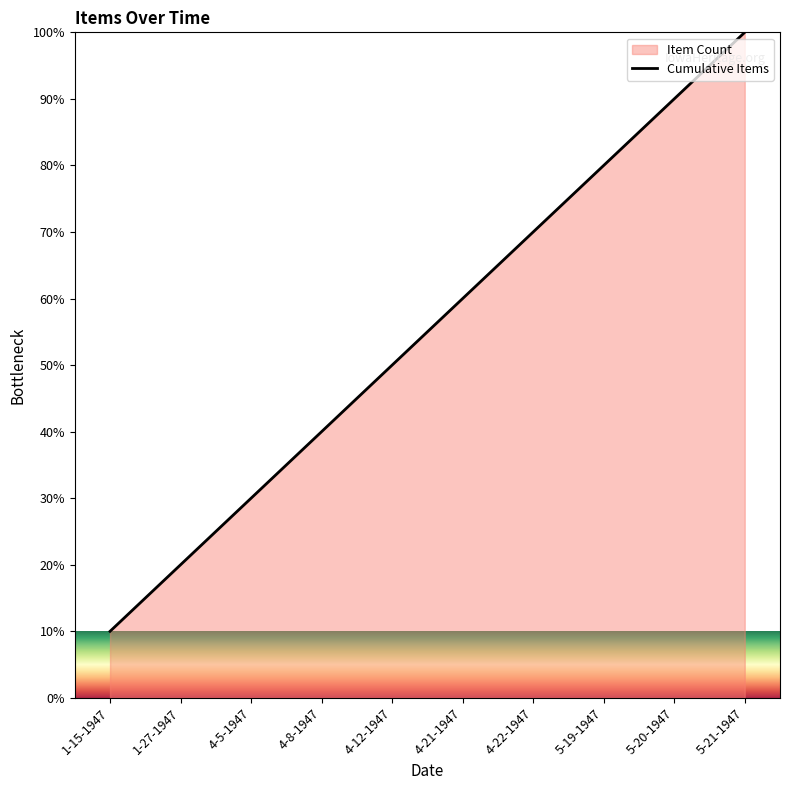

Reading left to right, list all the values displayed in this chart.

1-15-1947=10	1-27-1947=20	4-5-1947=30	4-8-1947=40	4-12-1947=50	4-21-1947=60	4-22-1947=70	5-19-1947=80	5-20-1947=90	5-21-1947=100